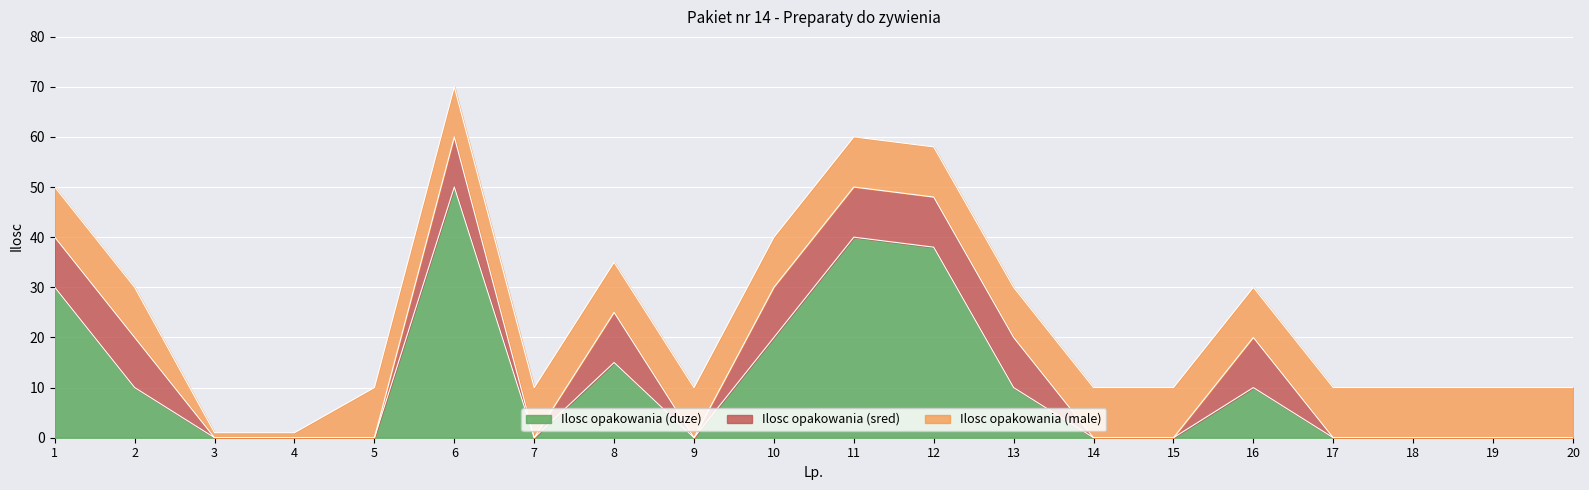

What is the smallest value displayed?

1